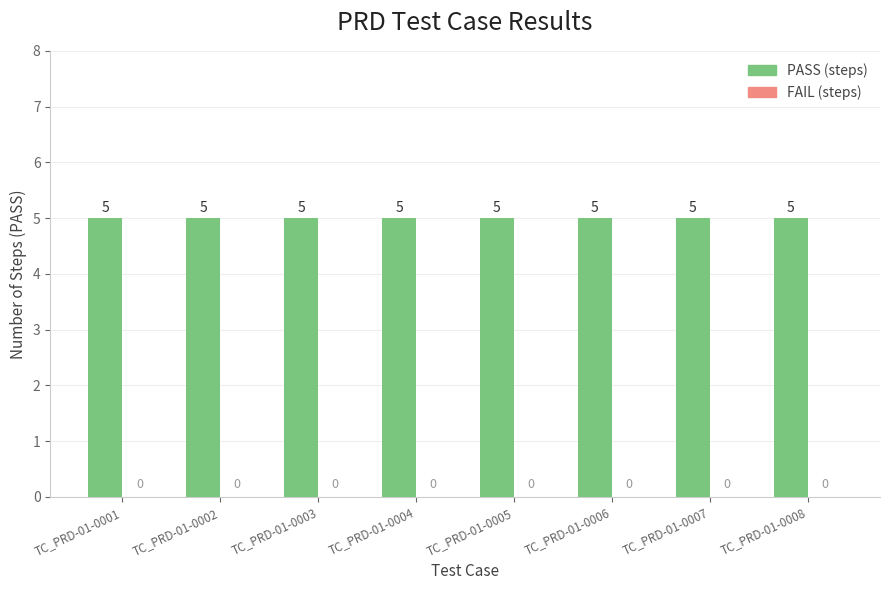

What is the total value across all series at TC_PRD-01-0003?

5